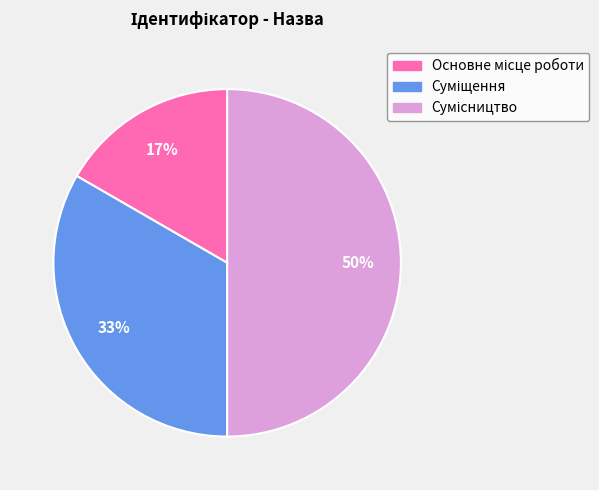

To the nearest percent, what is the difference between the largest and smallest slice percentages?

33%